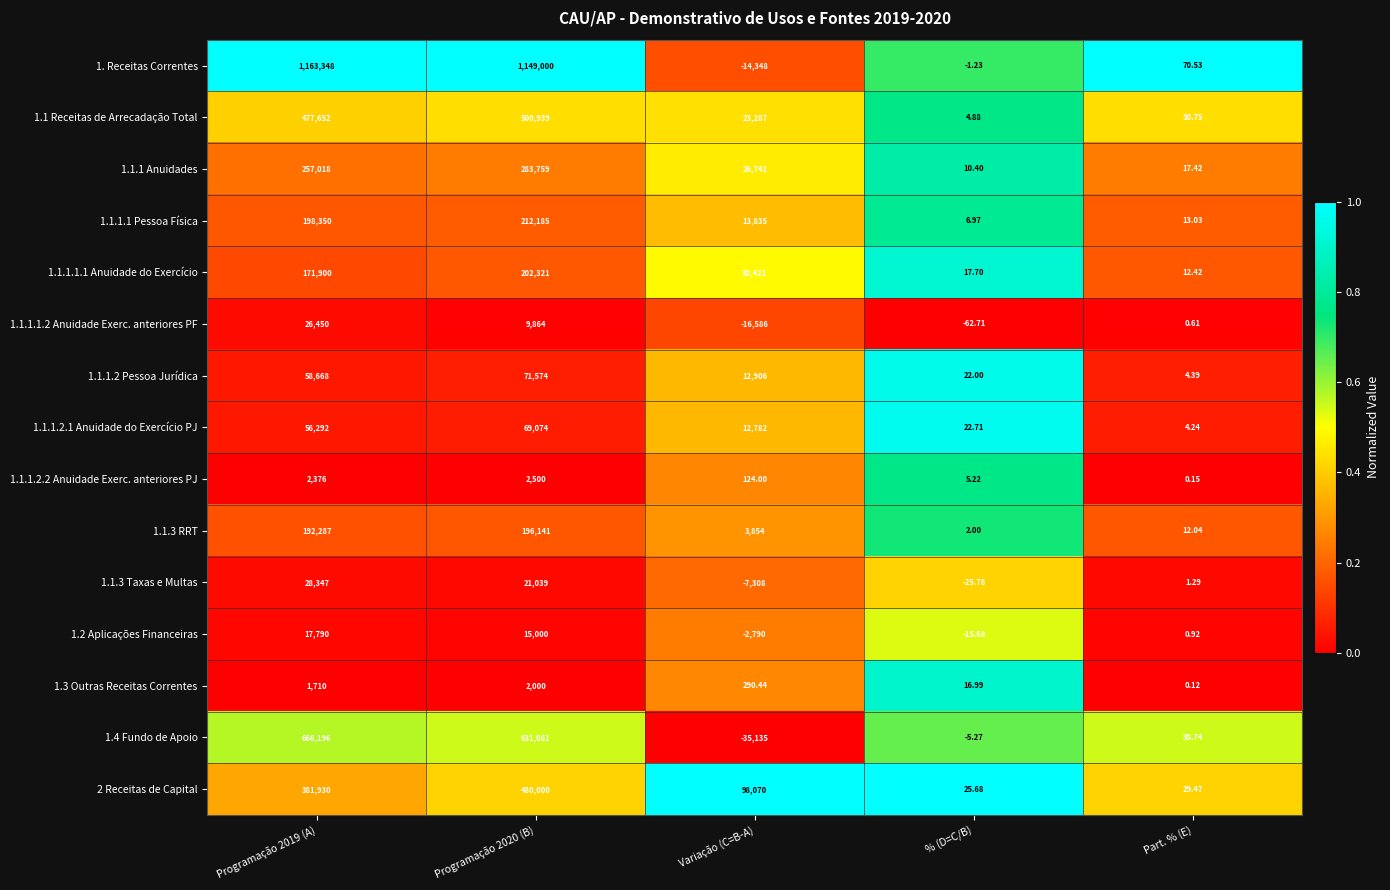

Where is 1.3 Outras Receitas Correntes nearest to the value 1000?

Variação (C=B-A)